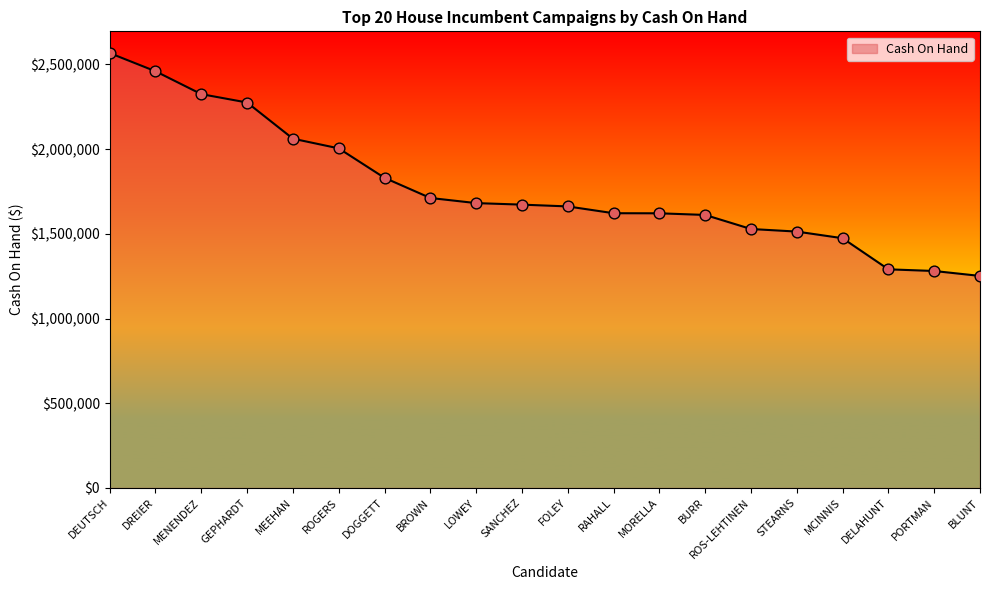

Approximately how many times larger is the value at DOGGETT compared to BROWN?

1.1